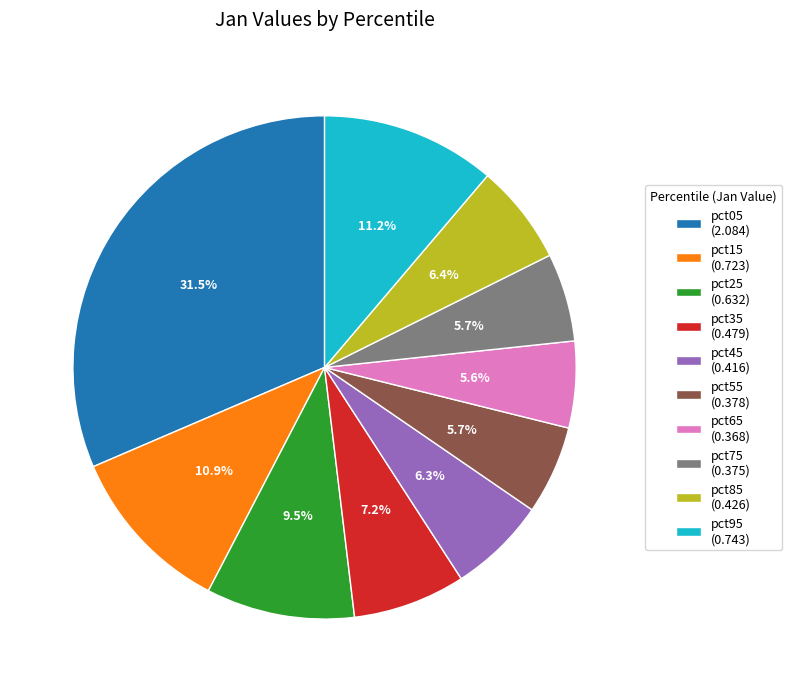

Does any single category account for the majority?

No